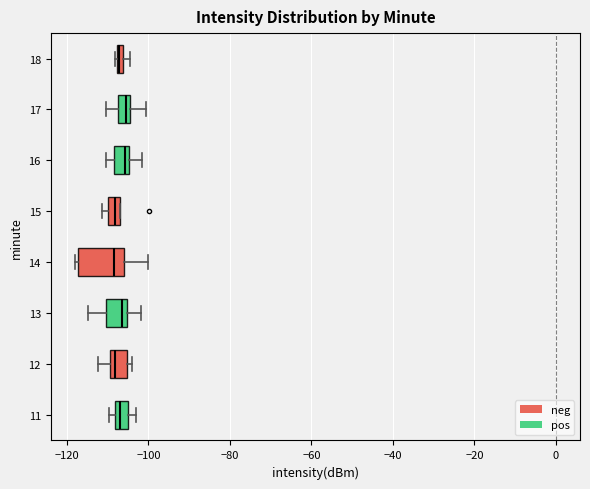

Which box is the widest, from its left edge to its right edge?

14